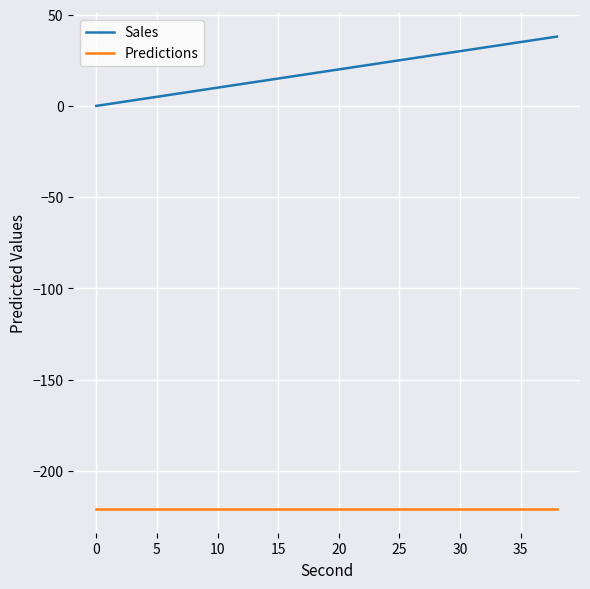

Which series has the largest range (max minus min)?

Sales